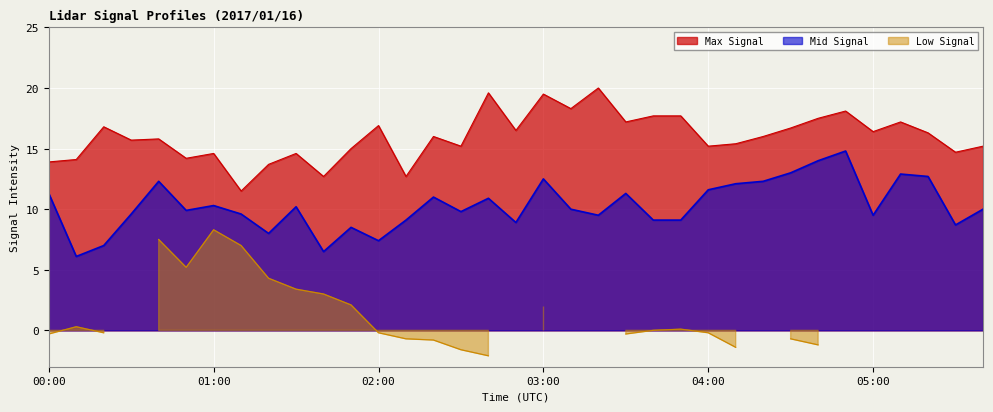

True or false: Mid Signal and Max Signal cross at least once.

False